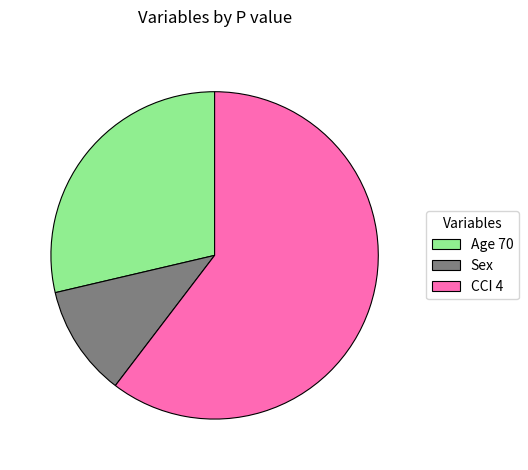

Does Age 70 account for over 50% of the chart?

No